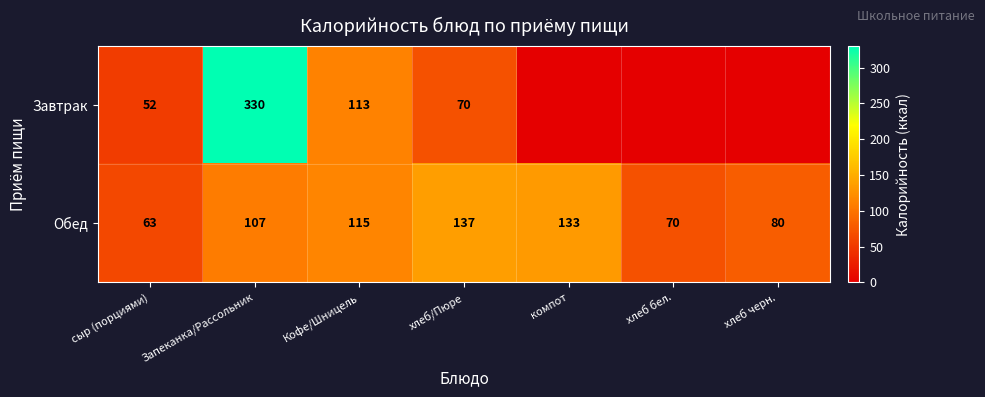

At which label is Обед closest to 100?

Запеканка/Рассольник